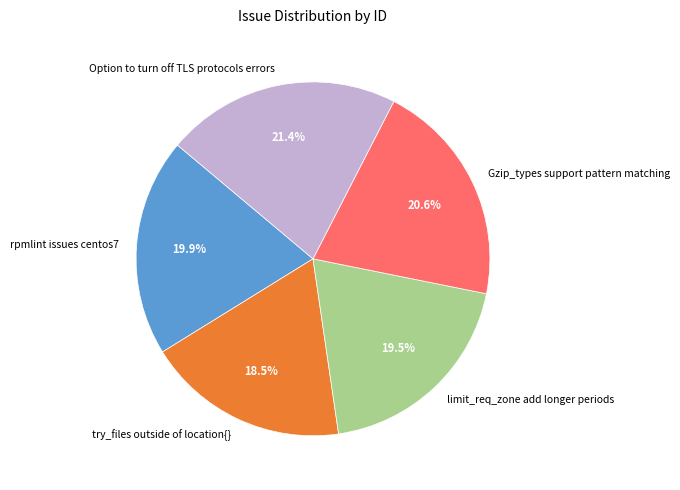

Between Gzip_types support pattern matching and limit_req_zone add longer periods, which is larger?

Gzip_types support pattern matching